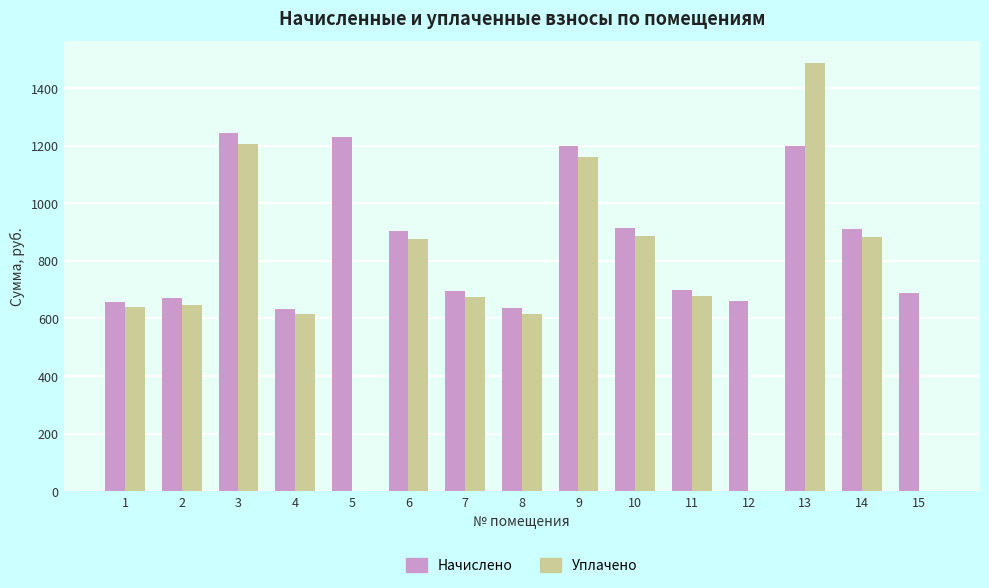

Is the value of Уплачено at 1 greater than the value of Начислено at 13?

No